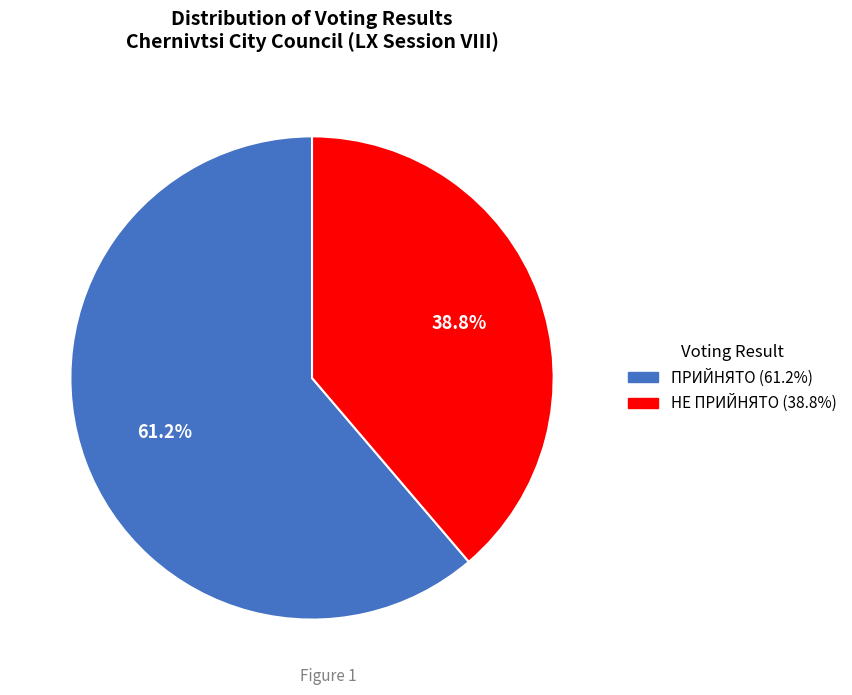

True or false: ПРИЙНЯТО accounts for 61% of the total.

True